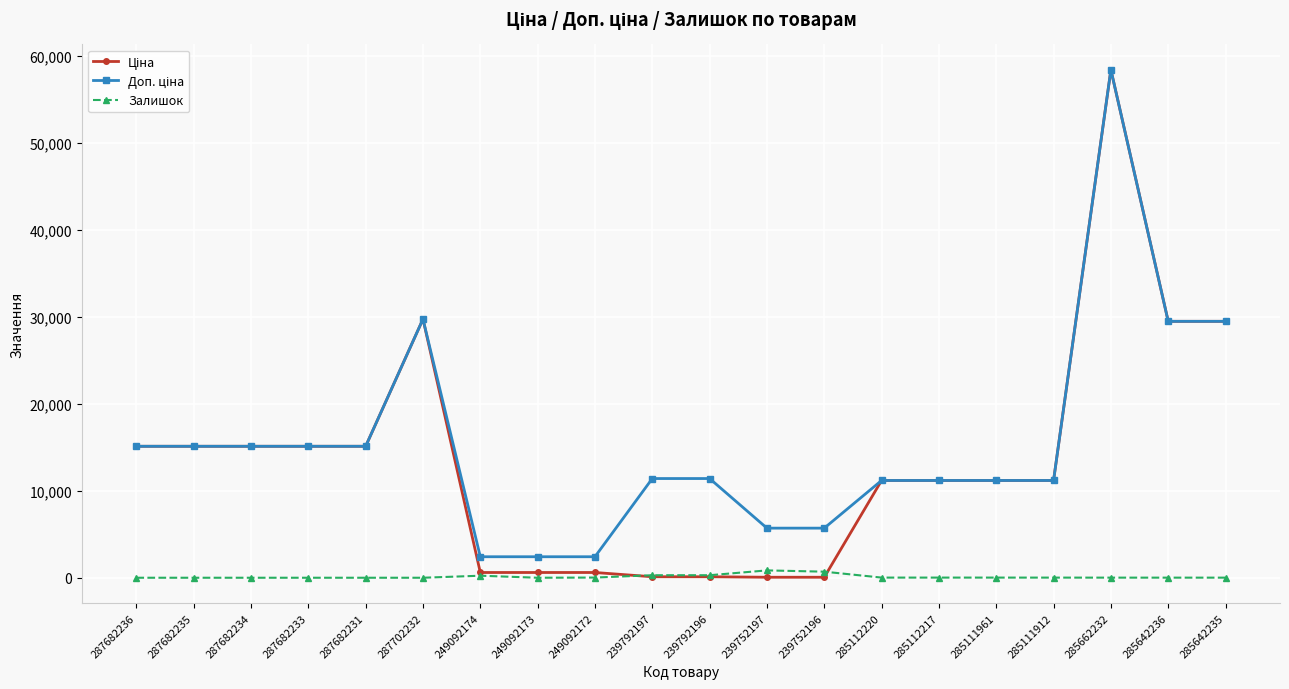

What is the difference between the maximum and minimum values in the Залишок series?

845.0